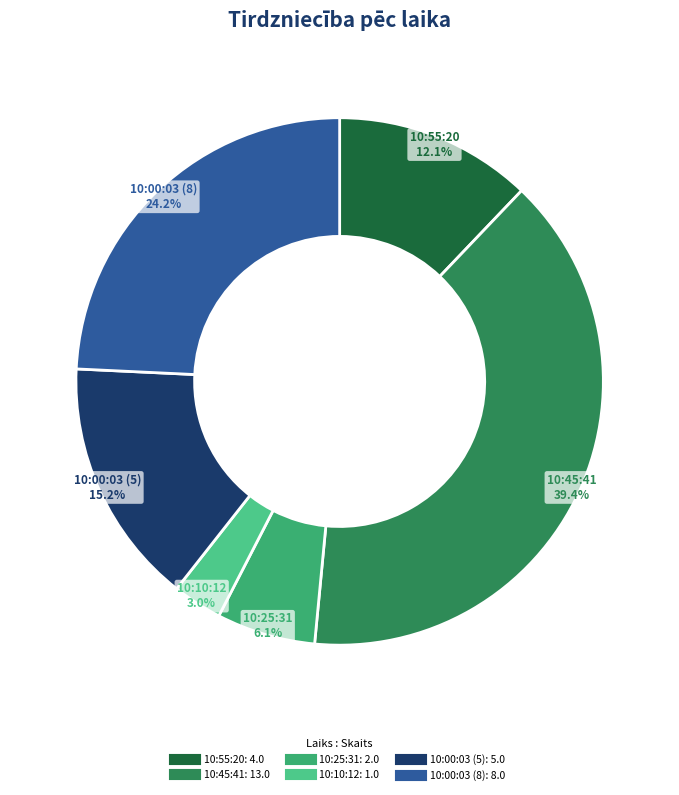

What percentage is the 10:45:41 slice, to the nearest percent?

39%